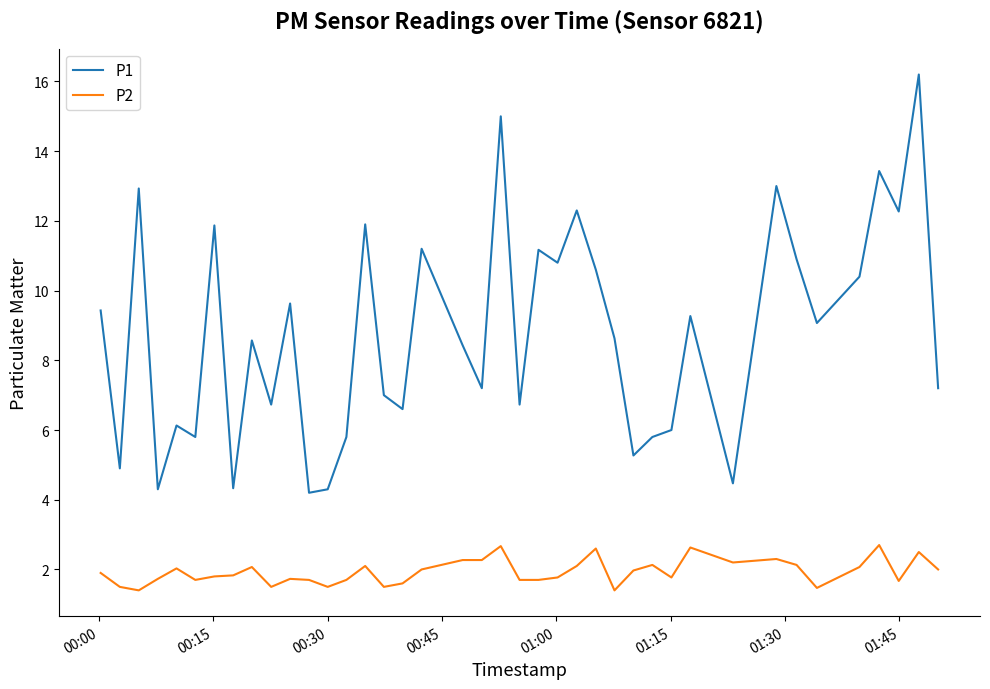

What is the difference between the maximum and minimum values in the P1 series?

12.0